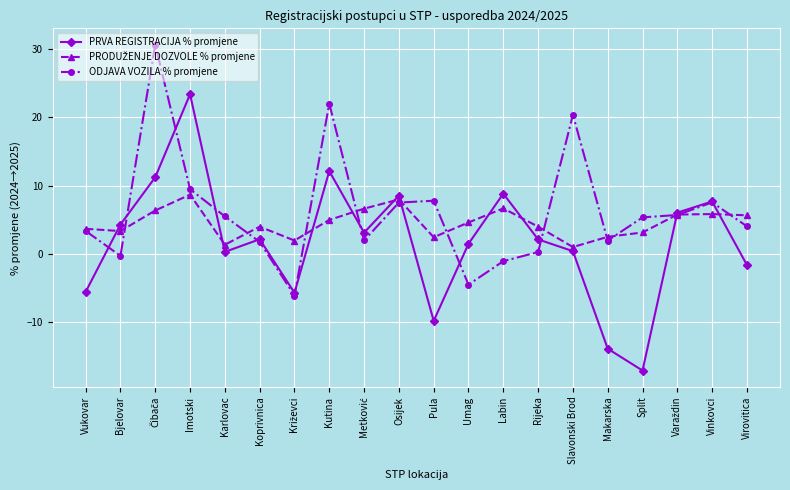

Is it true that PRVA REGISTRACIJA % promjene equals 4.3 at Bjelovar?

True